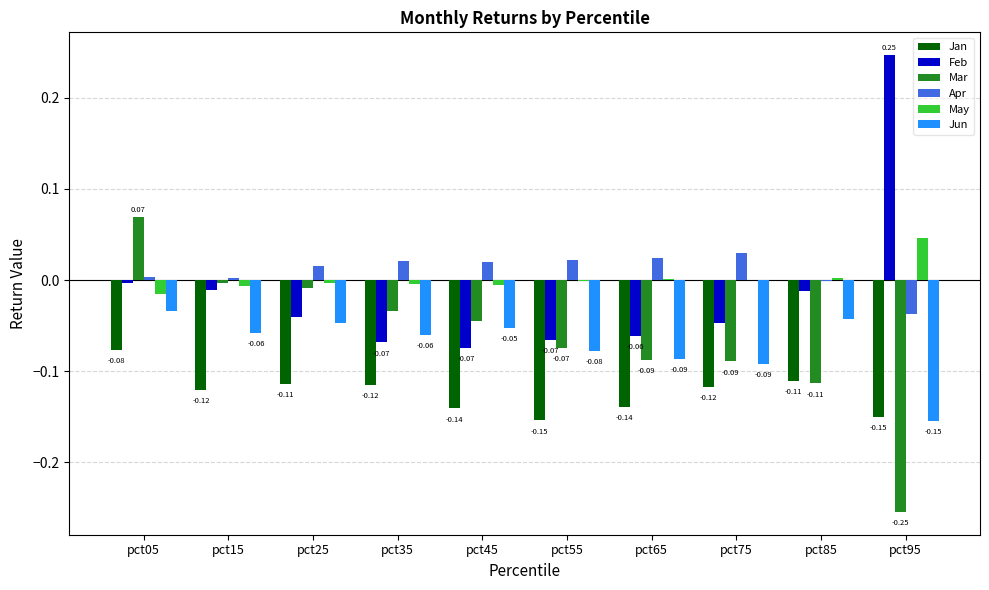

At which category is the sum across all series the highest?

pct05